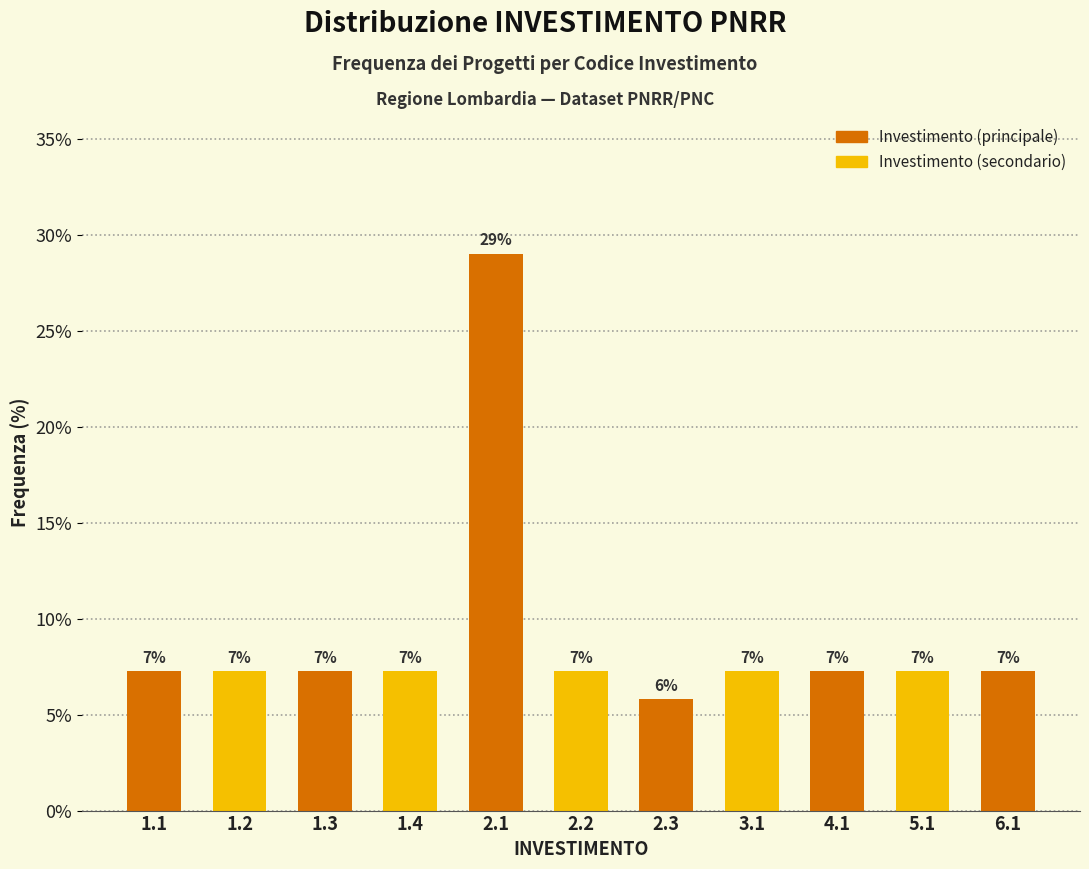

Are the bars horizontal?

No